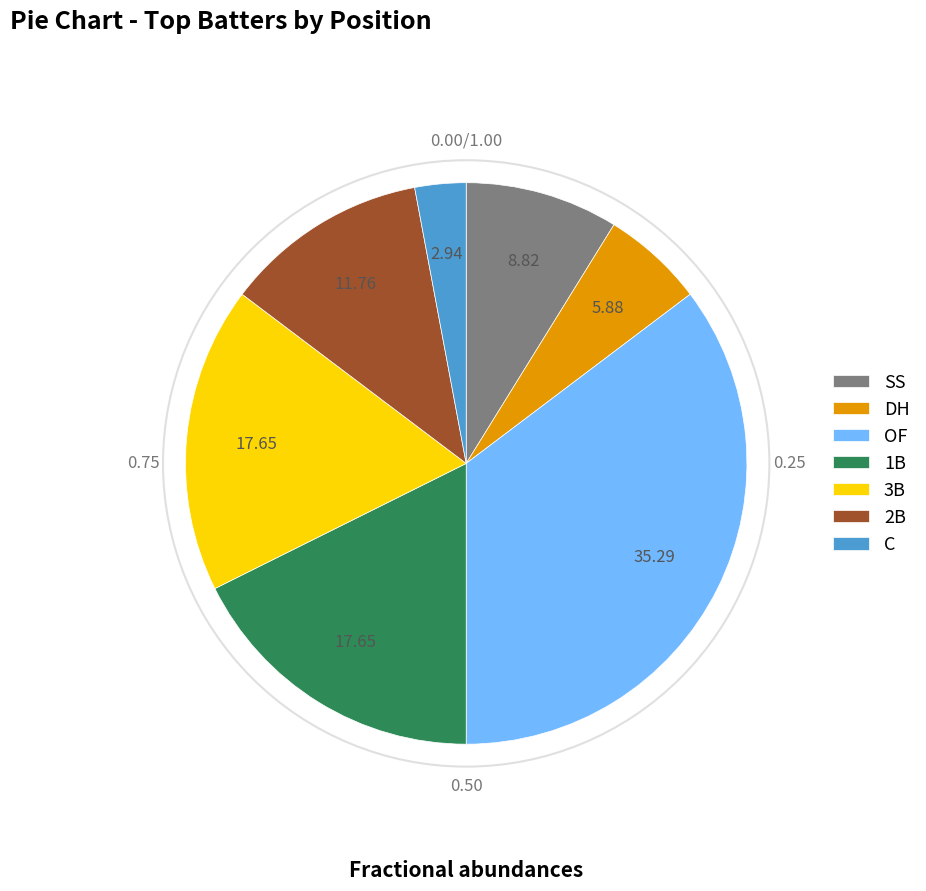

Is it true that DH is 6% of the pie?

True